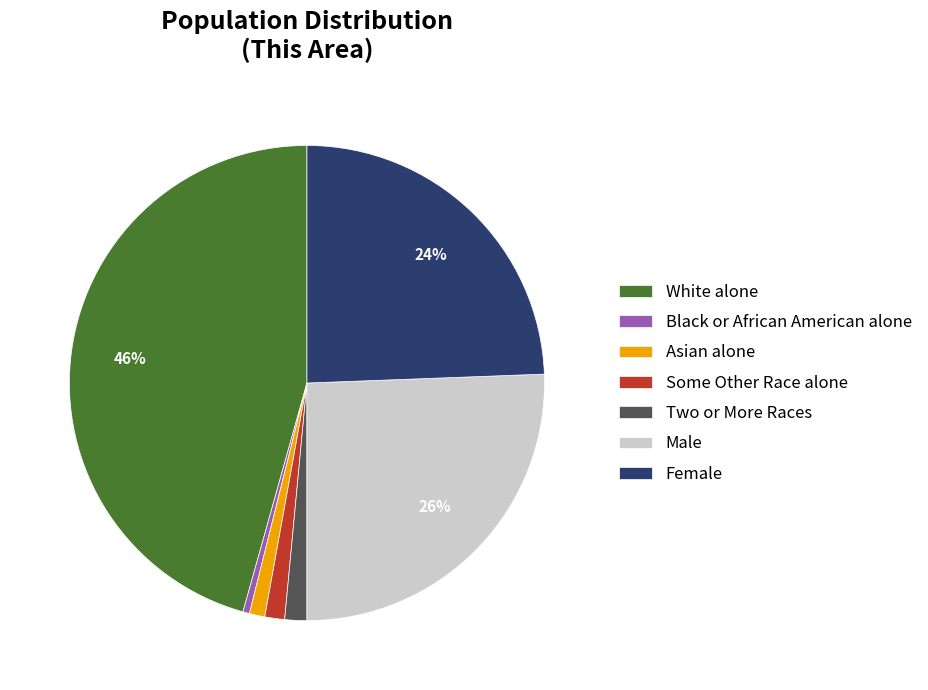

Which category has the biggest portion of the pie?

White alone